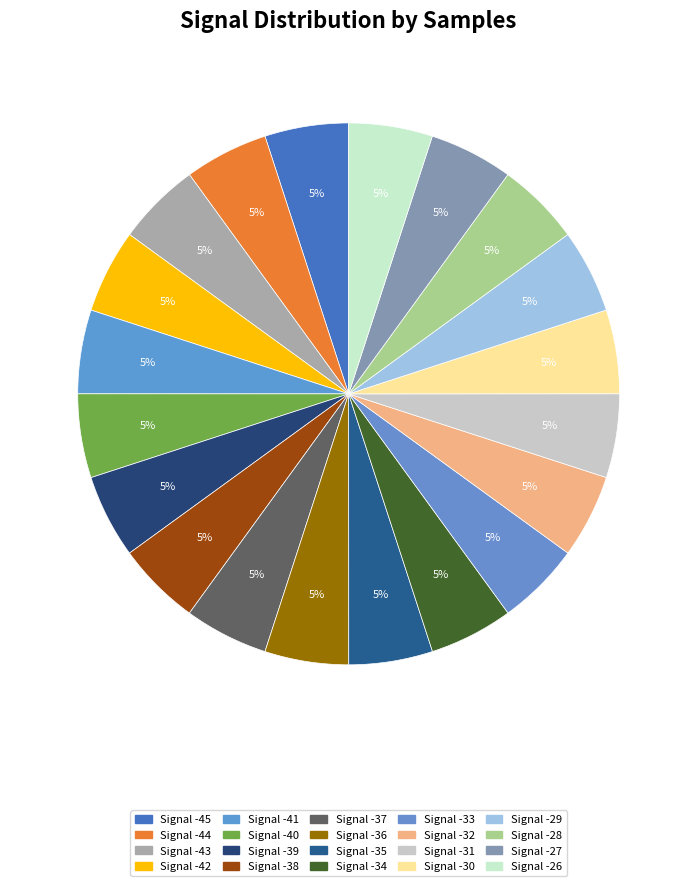

Which slice is the smallest?

Signal -33